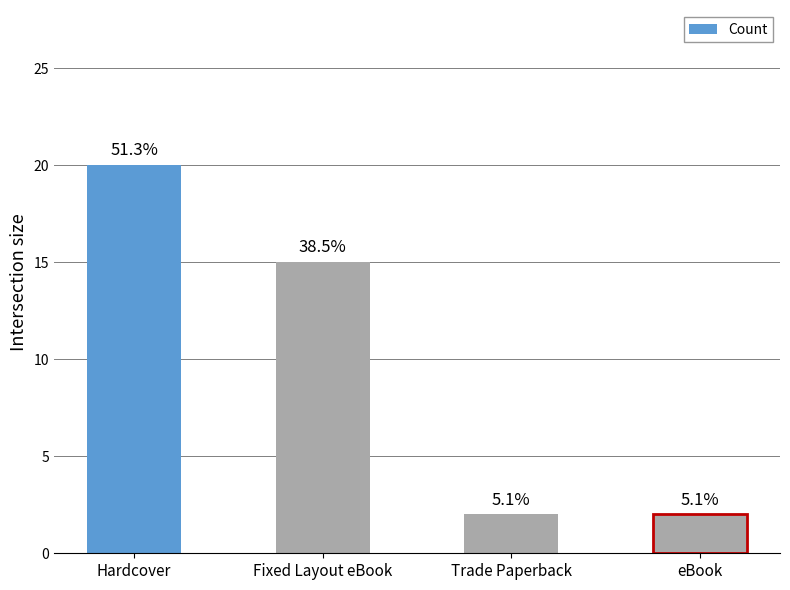

At which label is the value closest to 11?

Fixed Layout eBook